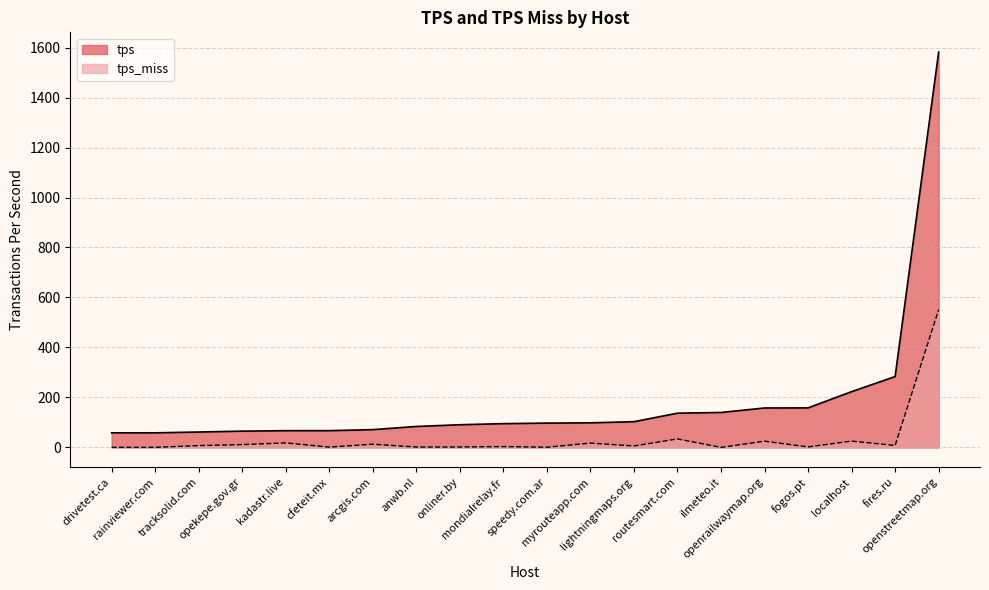

What are all the series names shown in the legend?

tps, tps_miss